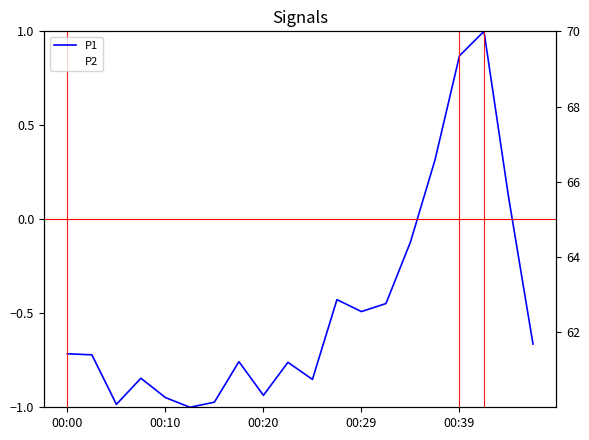

How many data points in P2 are less than 64?

3